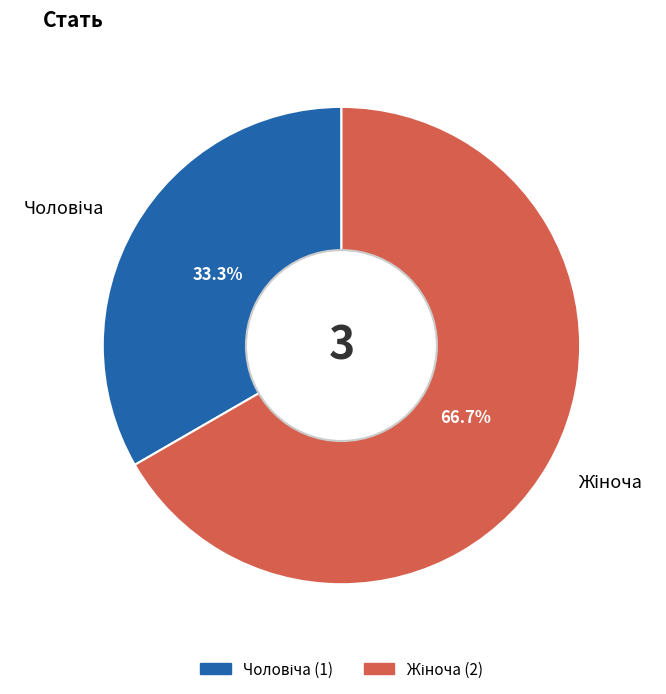

Is there any slice that represents more than half of the pie?

Yes